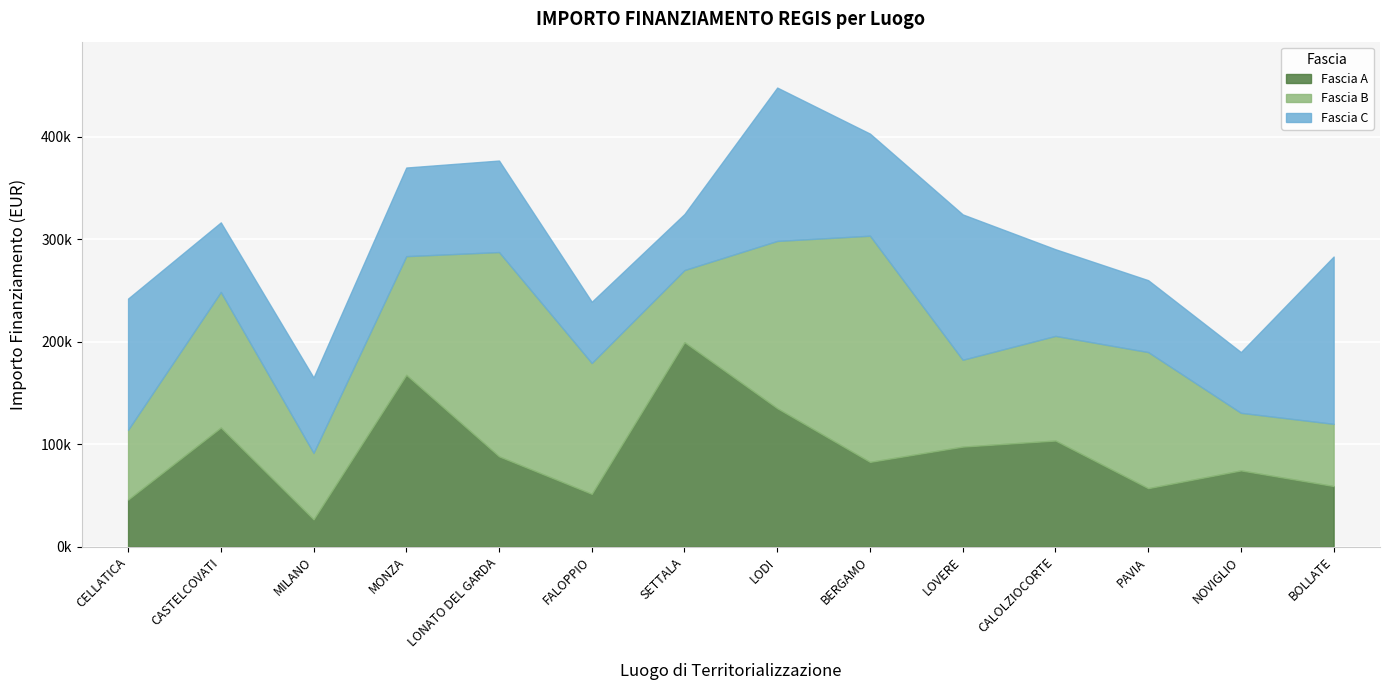

The Fascia C series shows 174788.7 at BERGAMO. True or false?

False